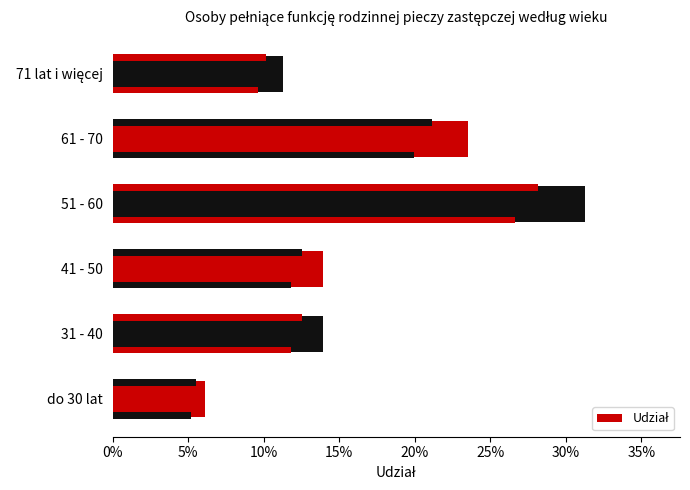

Reading left to right, extract all data points from this chart.

0.1	0.1	0.1	0.3	0.2	0.1